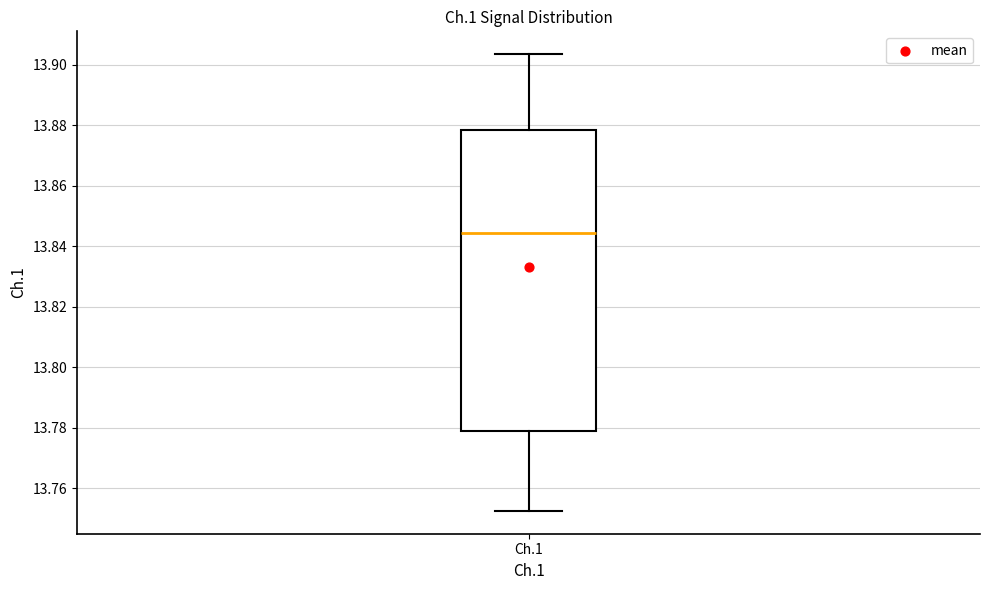

Where is the lower edge of the box for Ch.1 on the y-axis? The values are not printed on the chart, so give them approximately, as read against the axis.

13.778